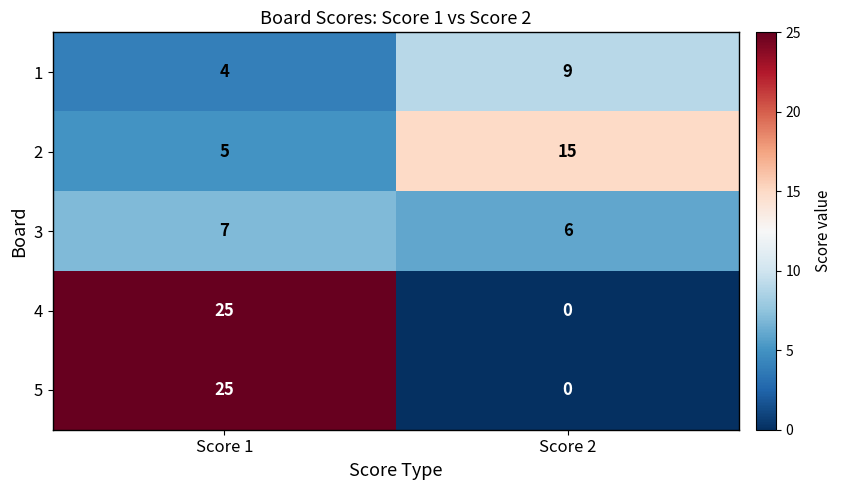

The 2 series shows 3 at Score 1. True or false?

False